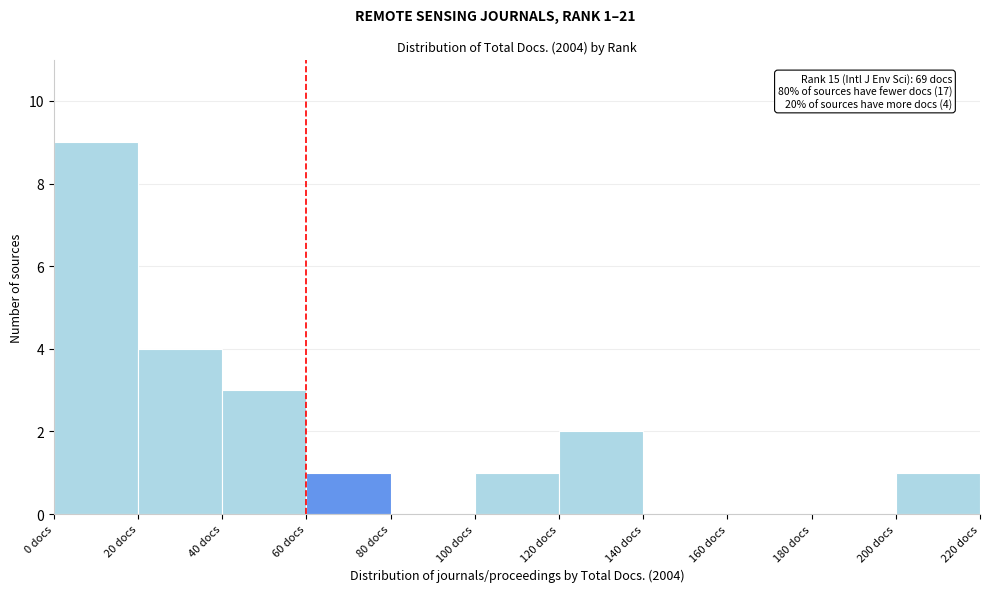

Which range on the x-axis has the tallest bar?

0 to 20